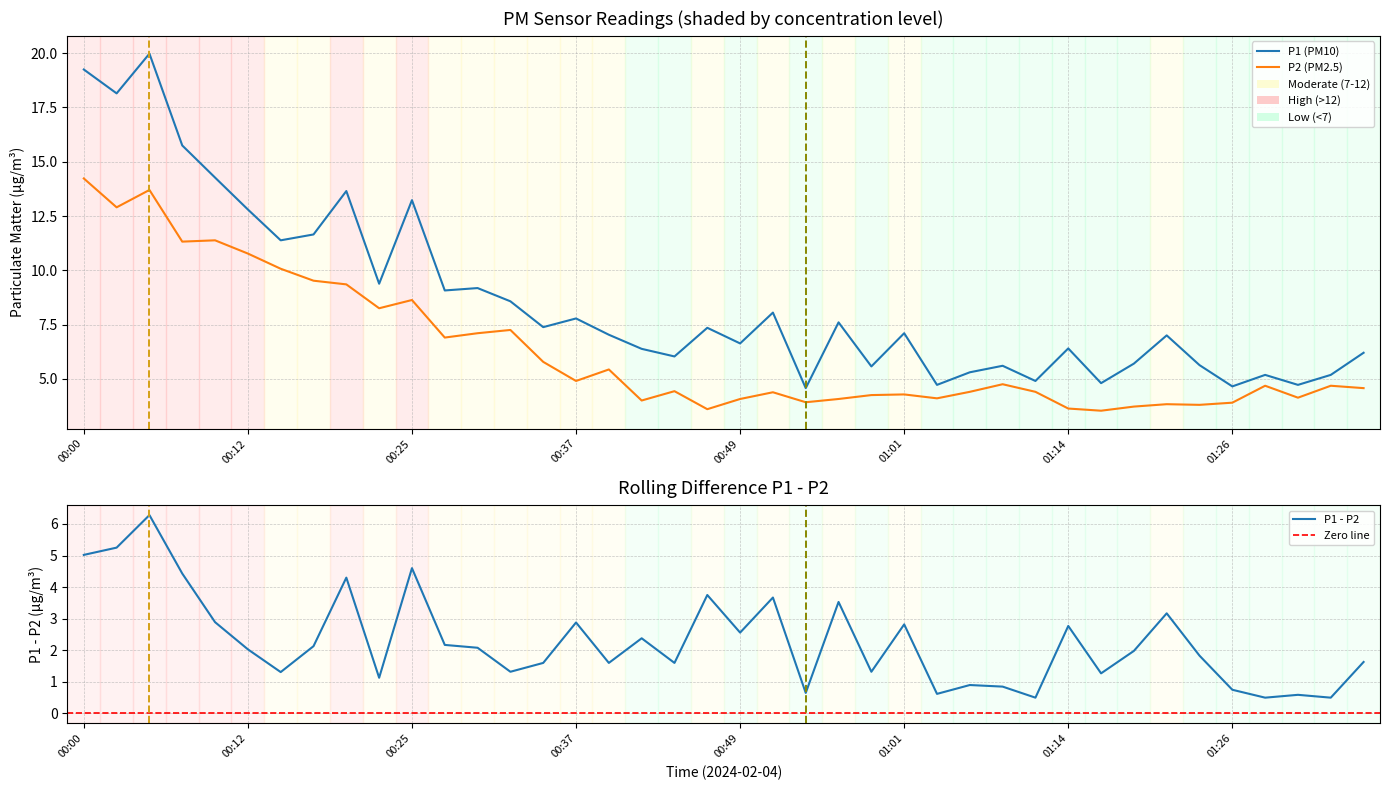

At which label is P1 closest to 12?

00:17